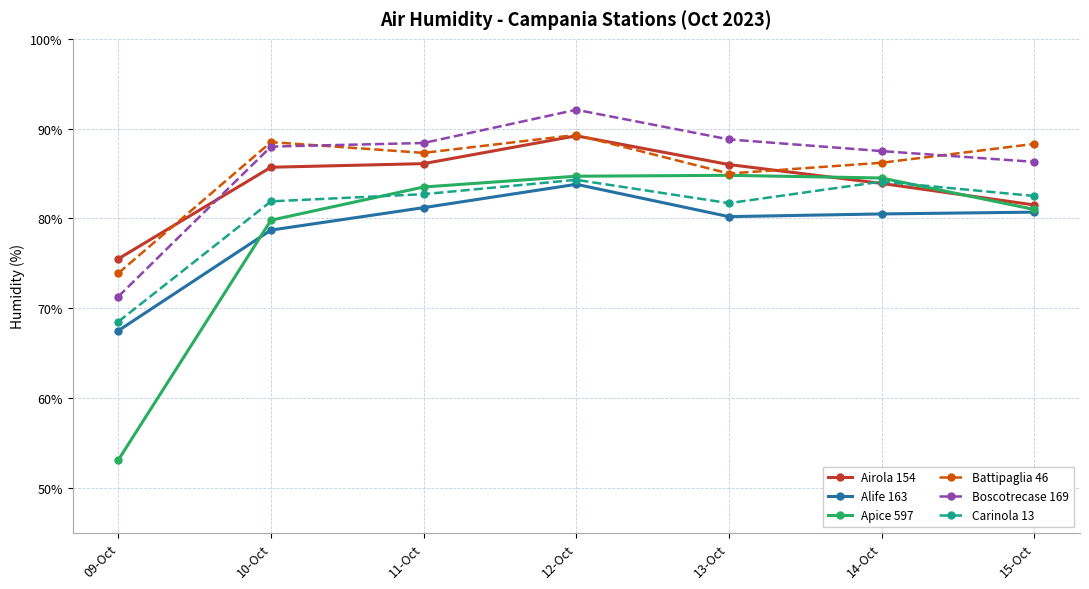

True or false: Boscotrecase 169 and Apice 597 cross at least once.

False